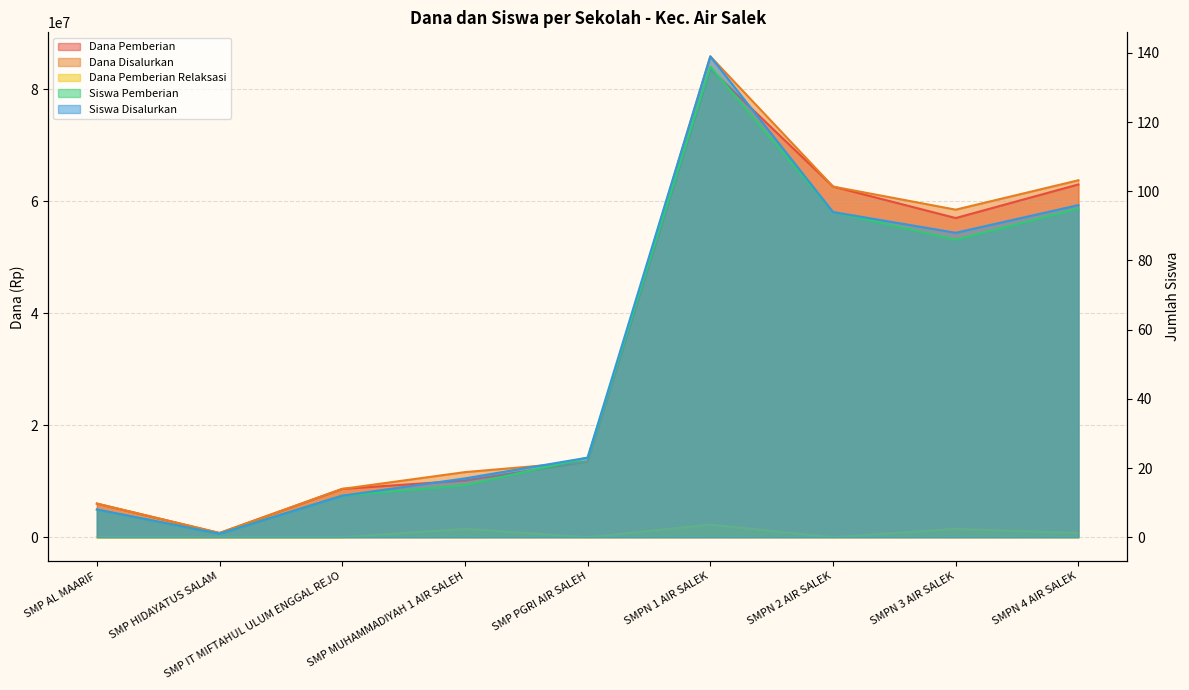

What is the maximum value for Siswa Pemberian?

136